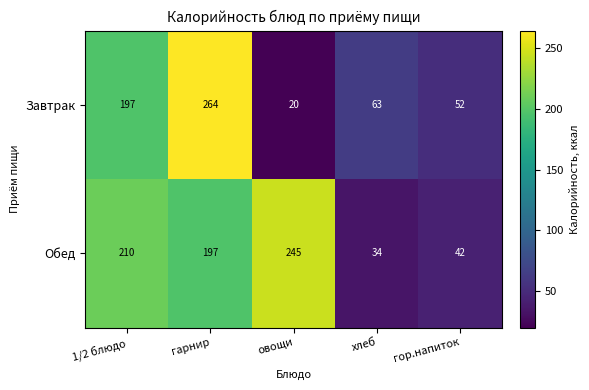

True or false: Завтрак has a value of 69 at гор.напиток.

False